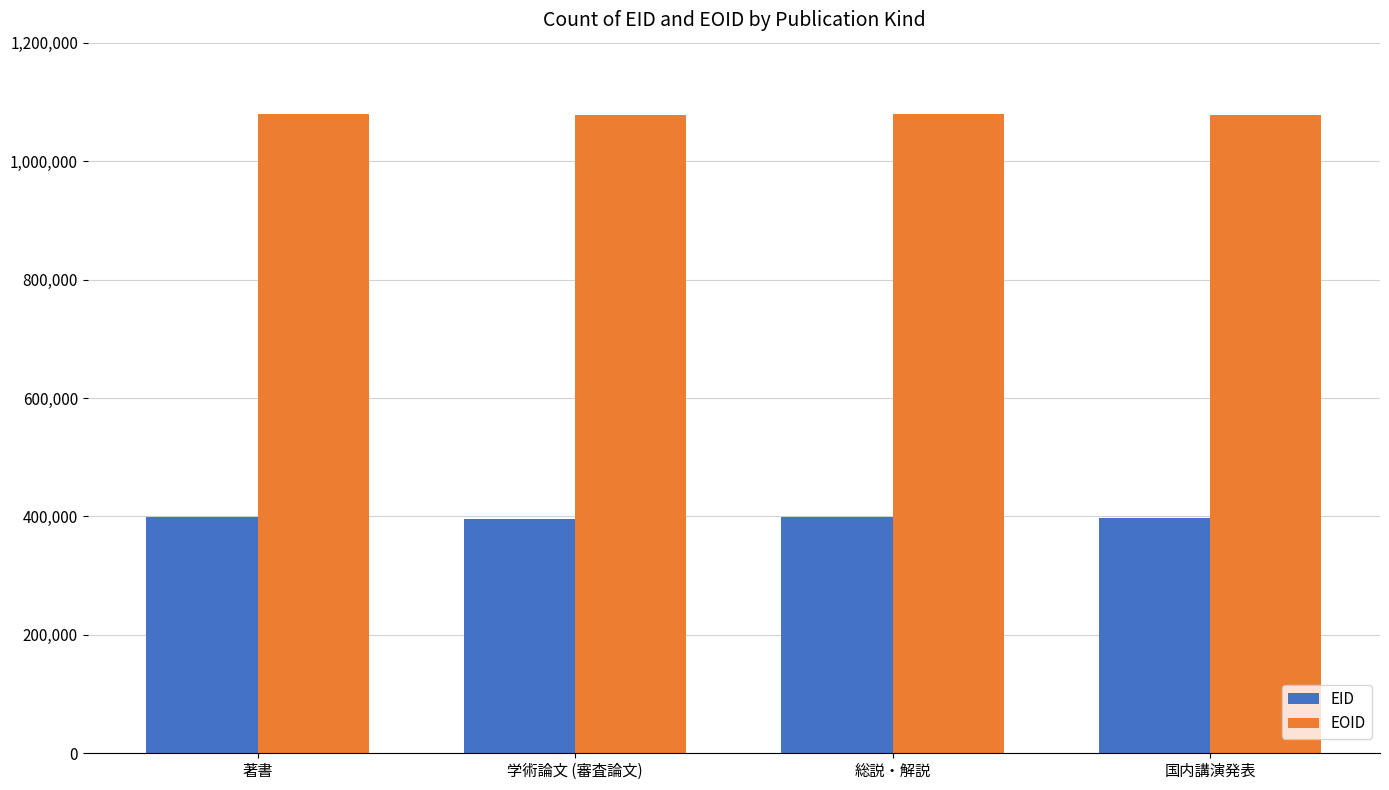

What is the difference between the second highest and second lowest values in the EOID series?

1191